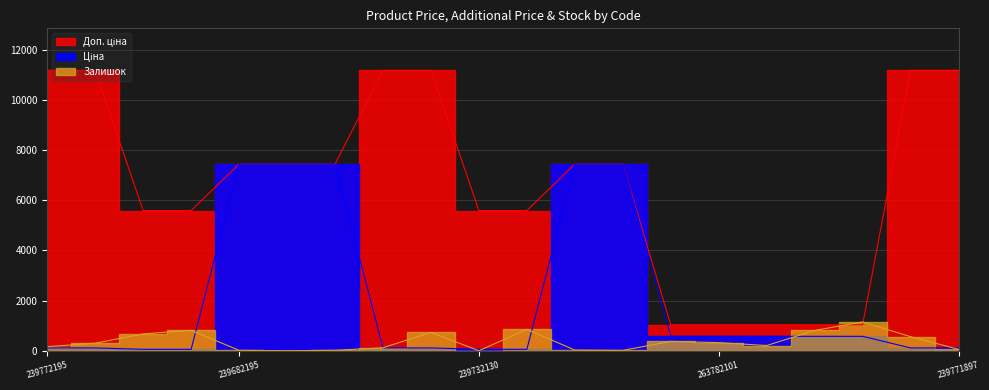

True or false: Доп. ціна has more than 1 points higher than both neighbors.

False